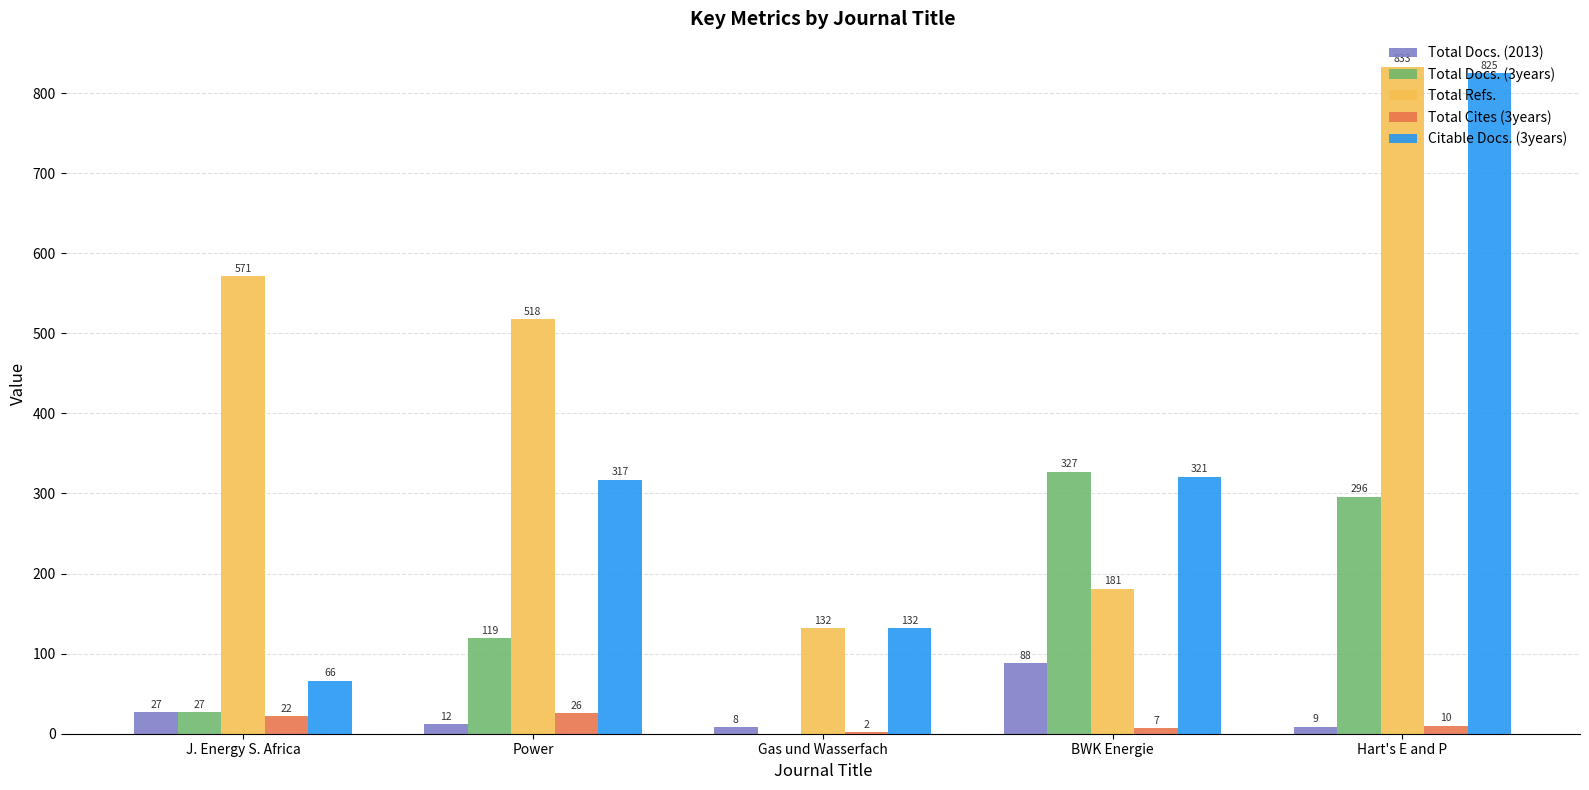

Reading left to right, transcribe all the data shown in this chart.

Total Docs. (2013): J. Energy S. Africa=27	Power=12	Gas und Wasserfach=8	BWK Energie=88	Hart's E and P=9
Total Docs. (3years): J. Energy S. Africa=27	Power=119	Gas und Wasserfach=0	BWK Energie=327	Hart's E and P=296
Total Refs.: J. Energy S. Africa=571	Power=518	Gas und Wasserfach=132	BWK Energie=181	Hart's E and P=833
Total Cites (3years): J. Energy S. Africa=22	Power=26	Gas und Wasserfach=2	BWK Energie=7	Hart's E and P=10
Citable Docs. (3years): J. Energy S. Africa=66	Power=317	Gas und Wasserfach=132	BWK Energie=321	Hart's E and P=825